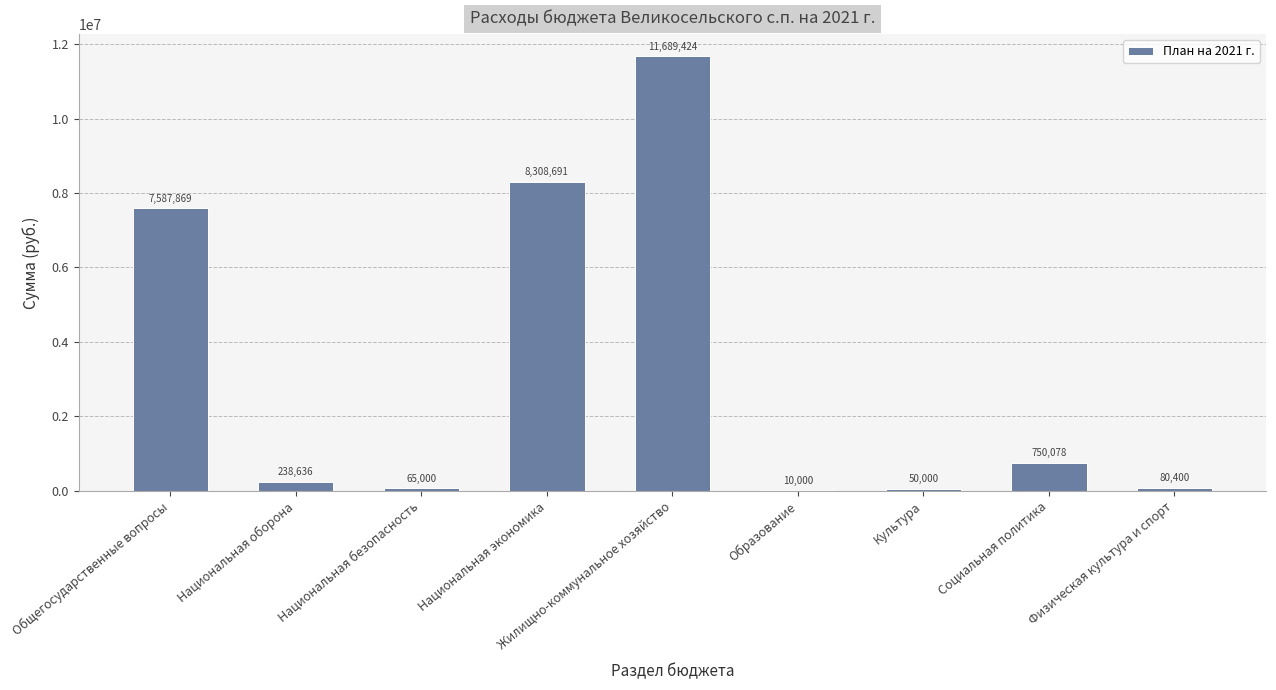

The value at Общегосударственные вопросы is 2462351.5. True or false?

False